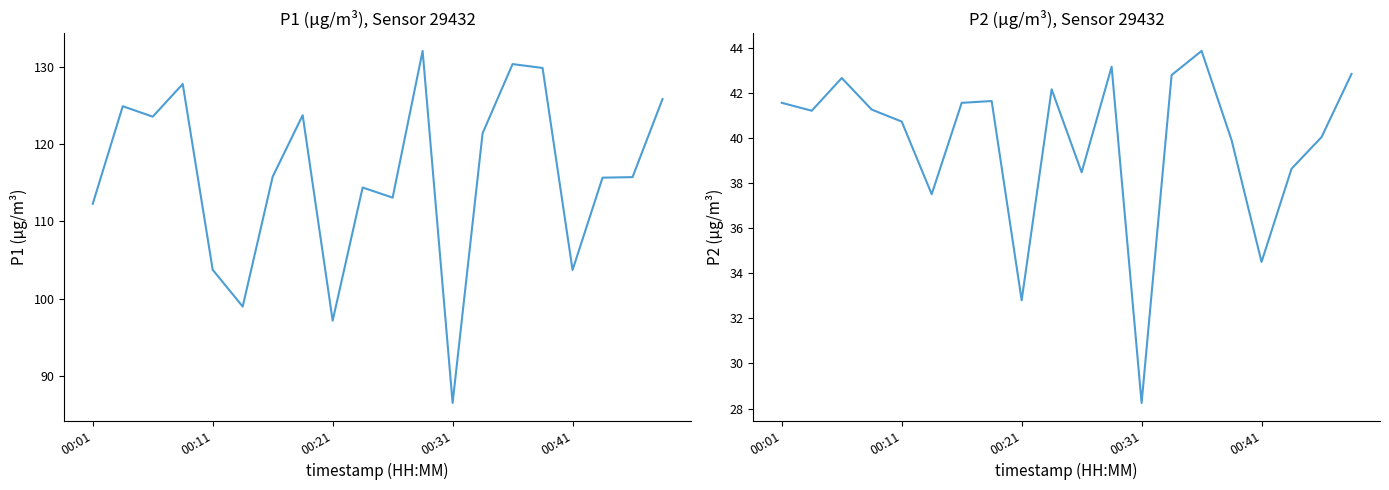

Read the P2 value at 17.

38.6